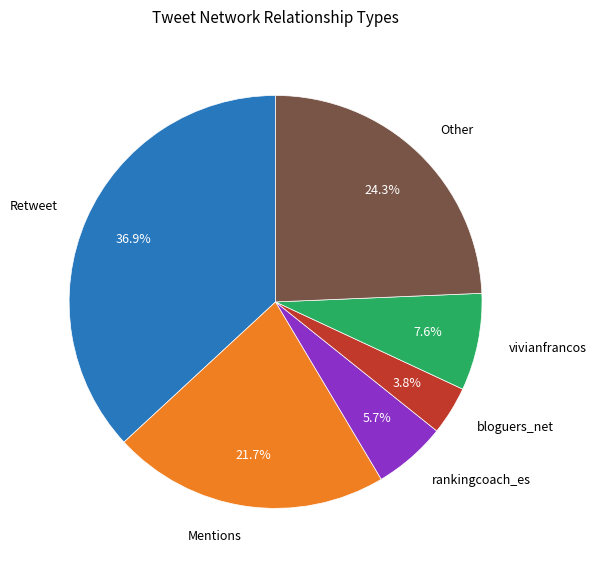

Does any single category account for the majority?

No